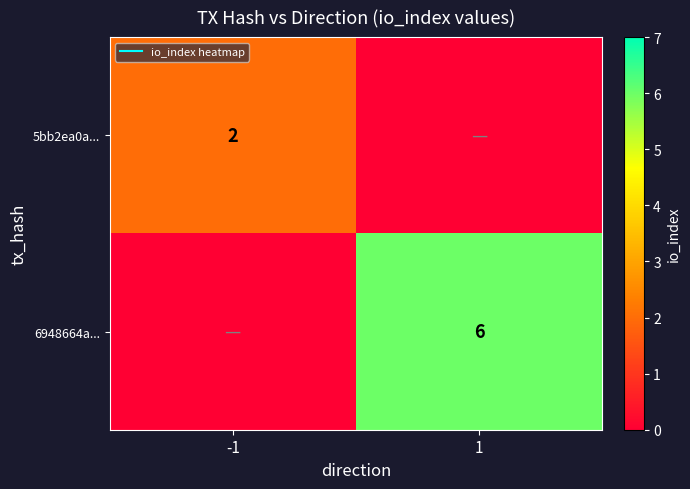

What value does the 6948664a... series have at 1?

6